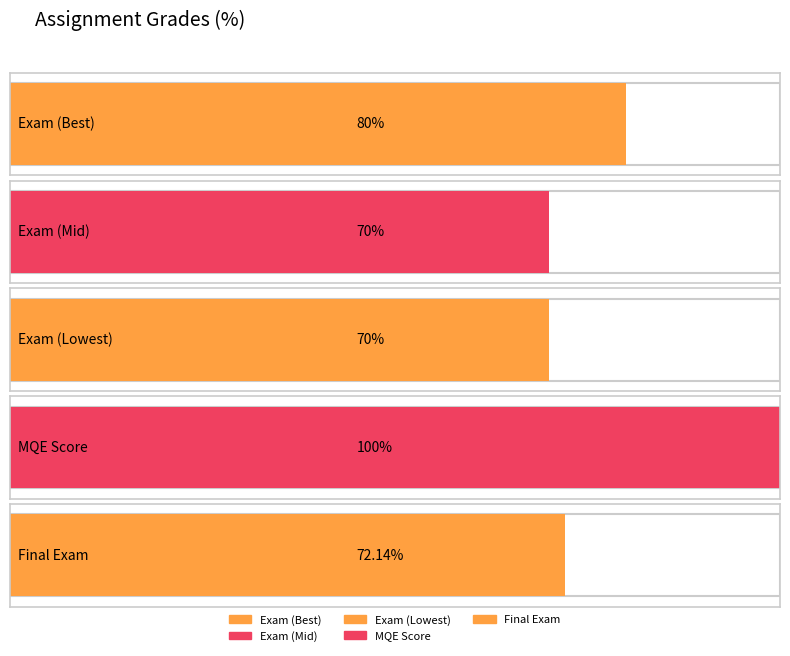

Reading left to right, list all the values displayed in this chart.

80.0	70.0	70.0	100.0	72.1